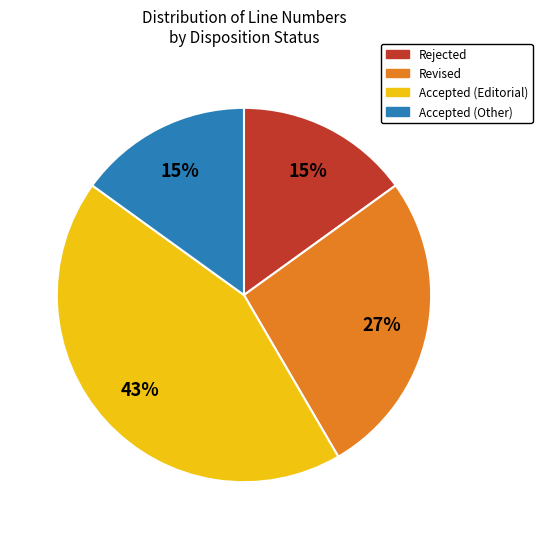

To the nearest percent, what is the difference between the largest and smallest slice percentages?

28%